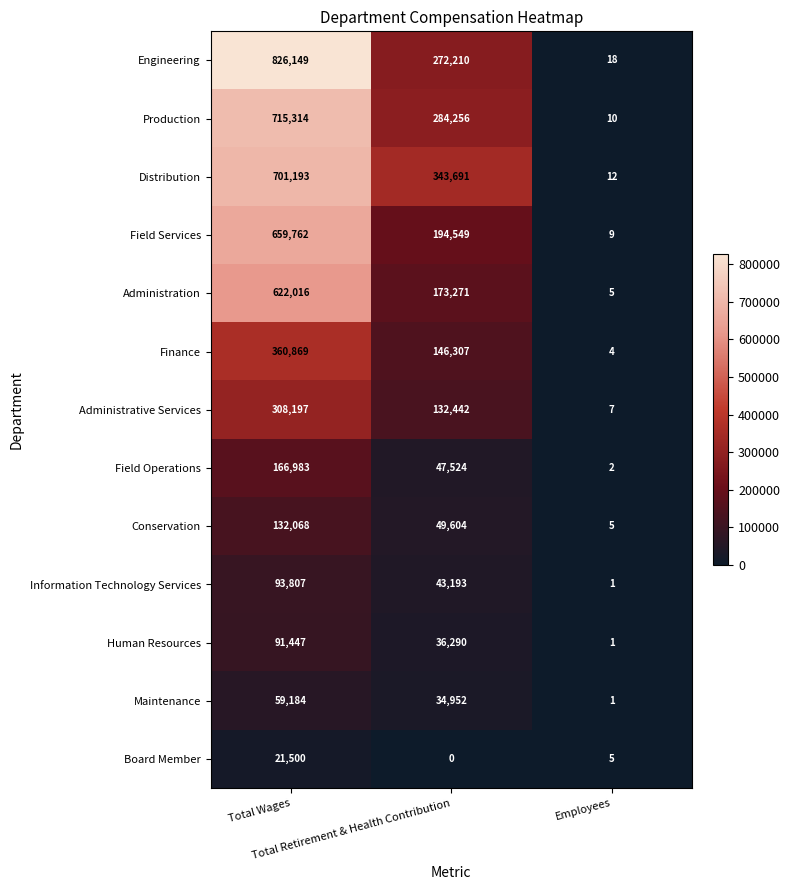

Which series has the largest total across all categories?

Engineering